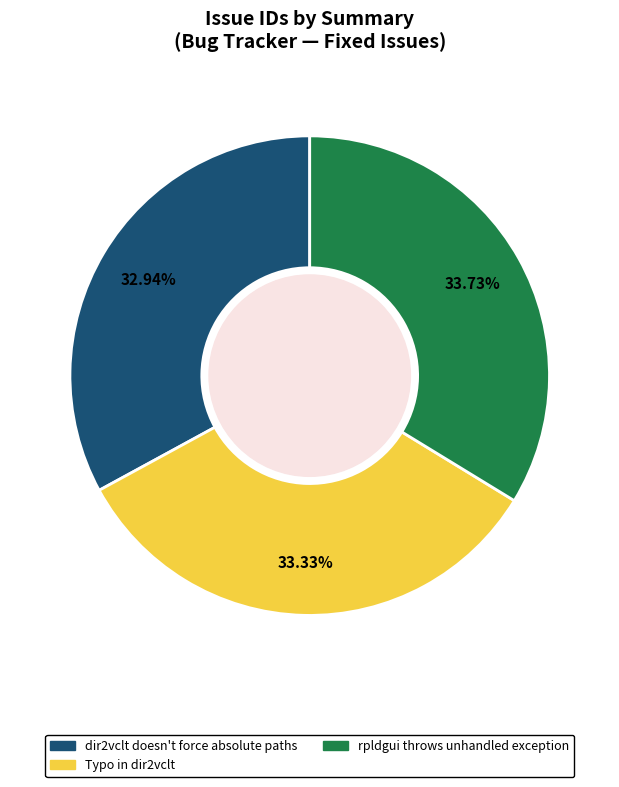

To the nearest percent, what is the average slice percentage?

33%